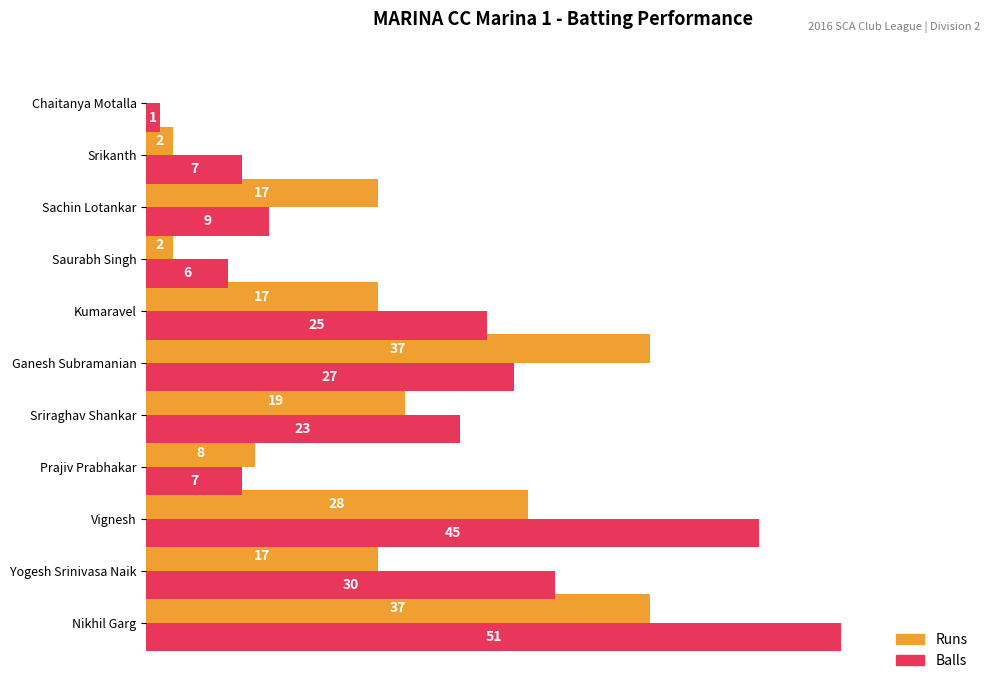

The Runs series shows 17 at Kumaravel. True or false?

True